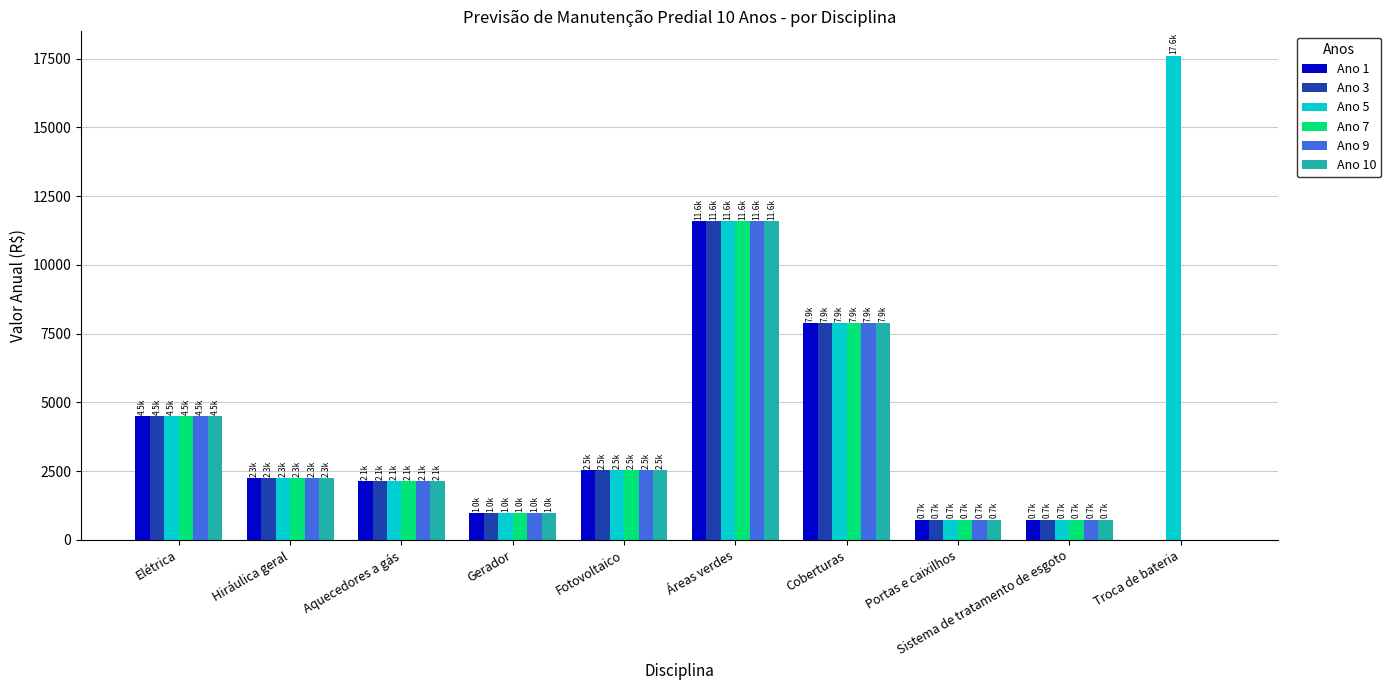

What is the greatest value displayed?

17610.7